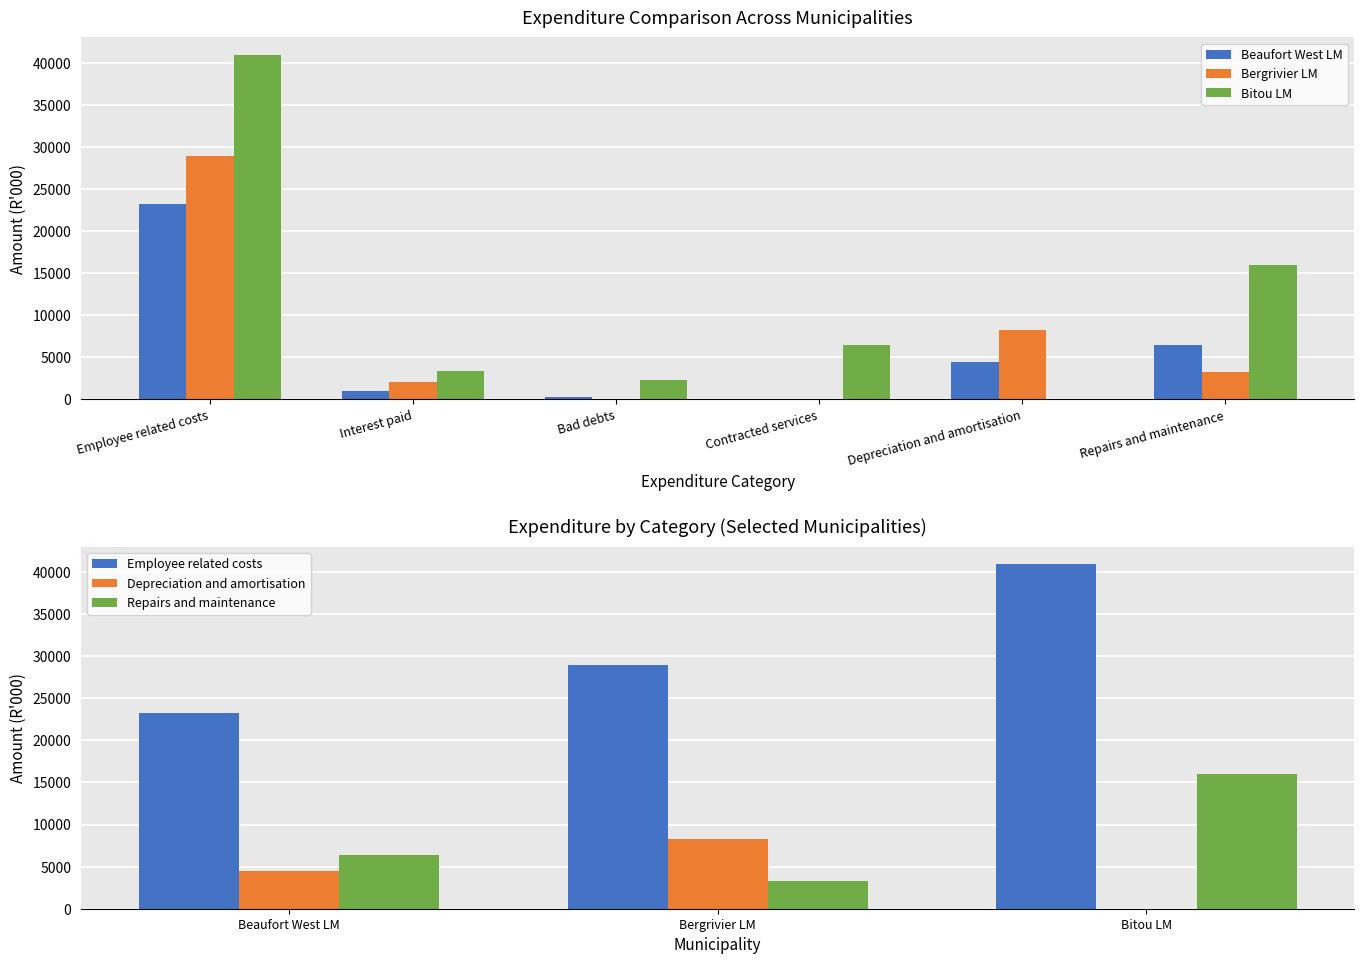

Which series has the widest spread of values?

Bitou LM